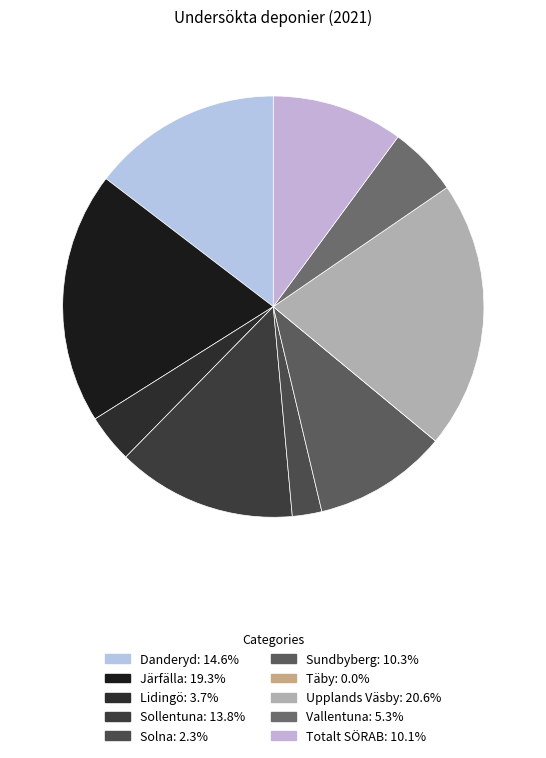

Does Totalt SÖRAB account for over 50% of the chart?

No